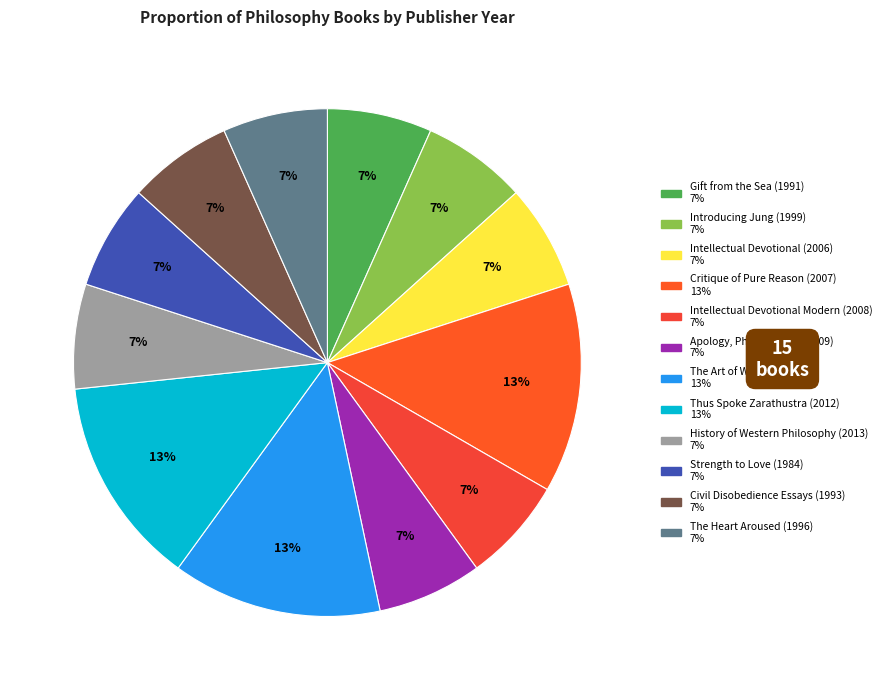

Is there a majority slice in this chart?

No